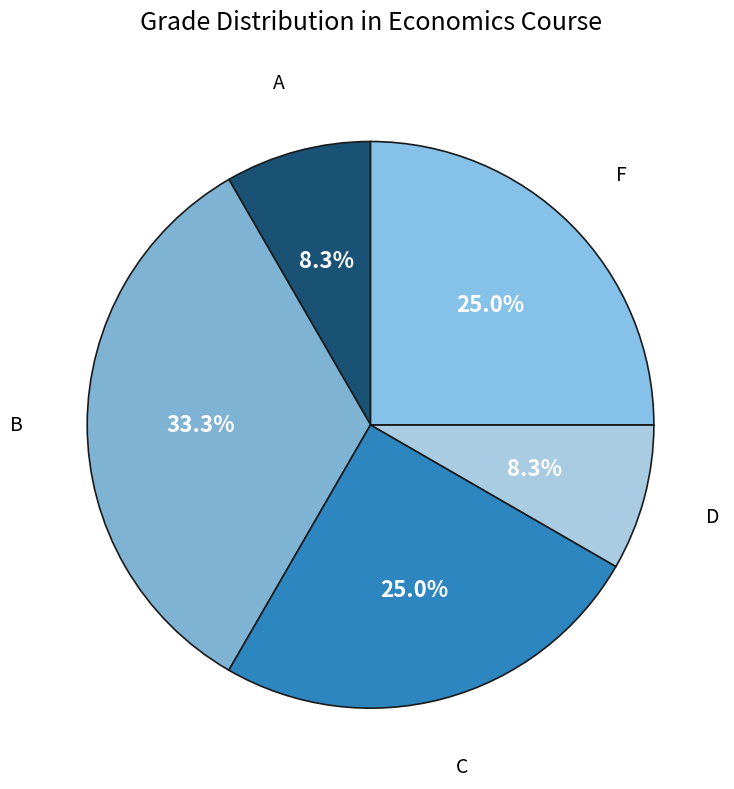

How many segments does this pie chart have?

5